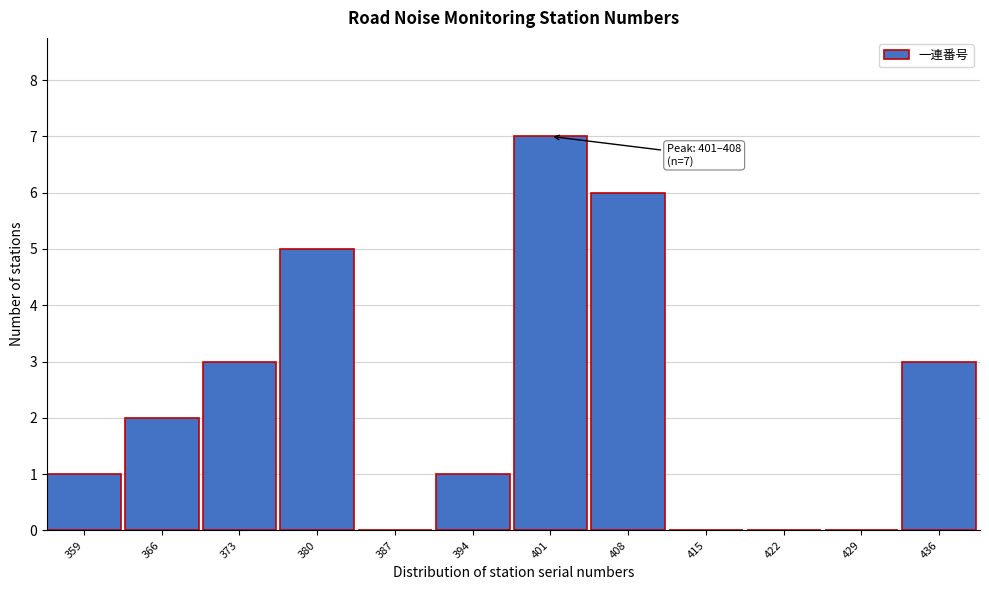

Reading left to right, extract all data points from this chart.

359=1	366=2	373=3	380=5	387=0	394=1	401=7	408=6	415=0	422=0	429=0	436=3